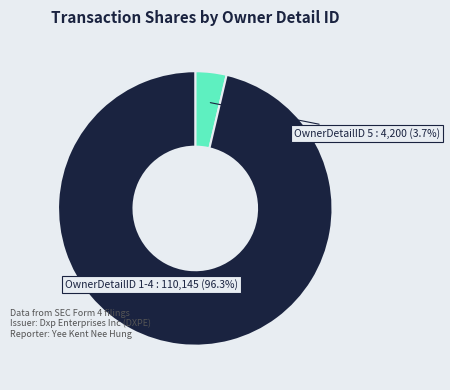

Is there any slice that represents more than half of the pie?

Yes